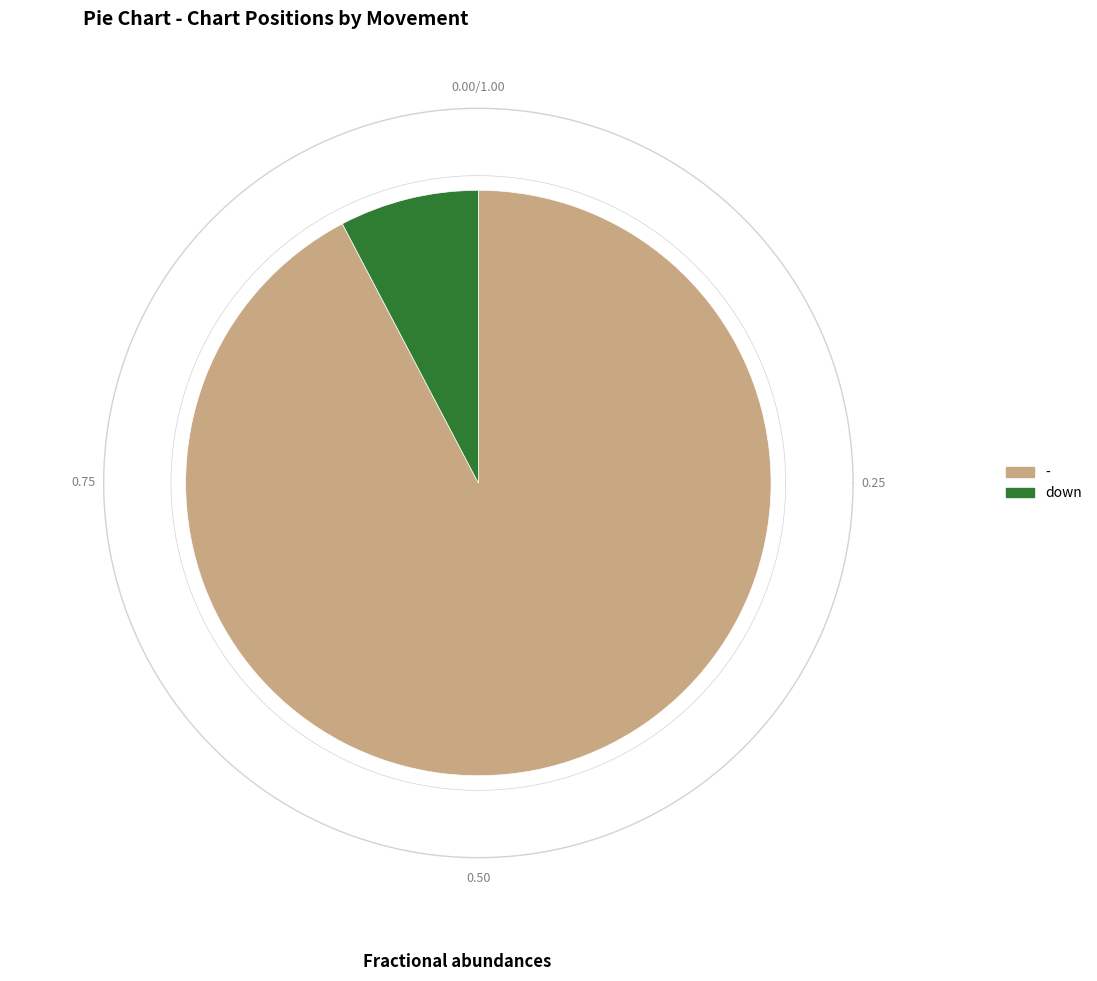

Is there a majority slice in this chart?

Yes